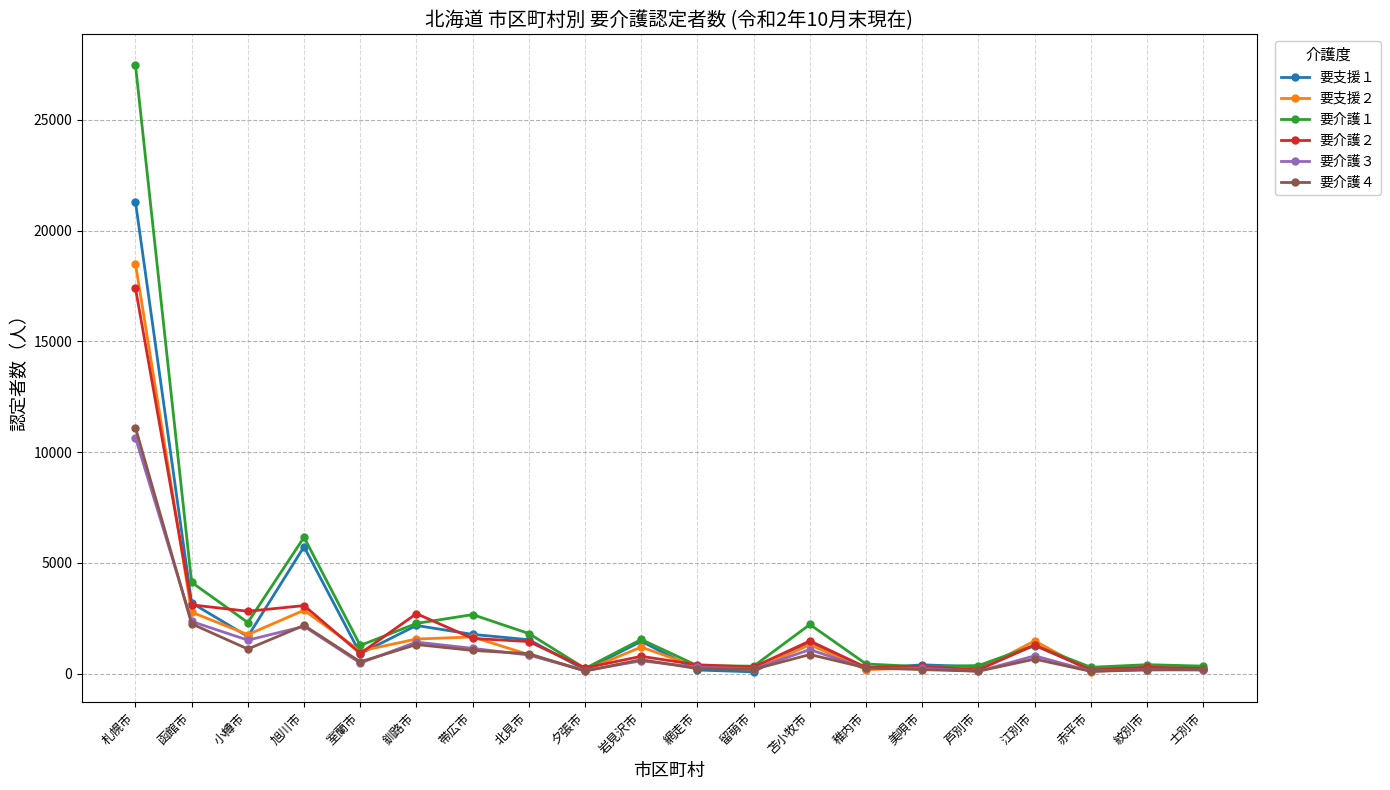

What position from the left is 帯広市?

7